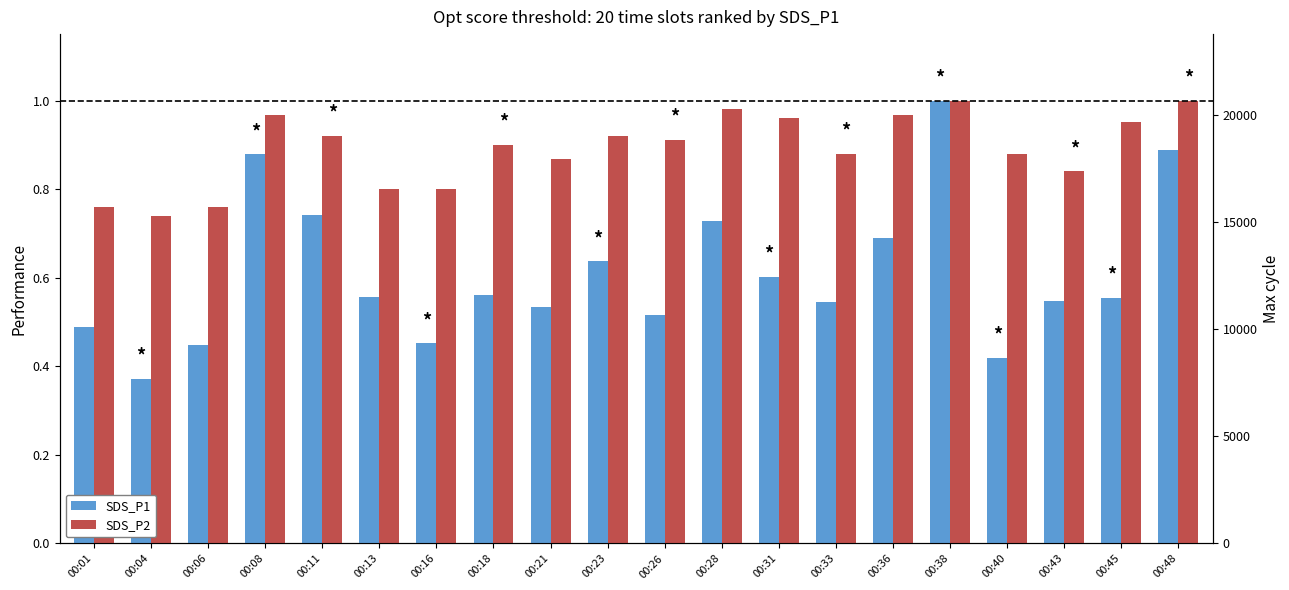

At which label is SDS_P2 closest to 0?

00:04